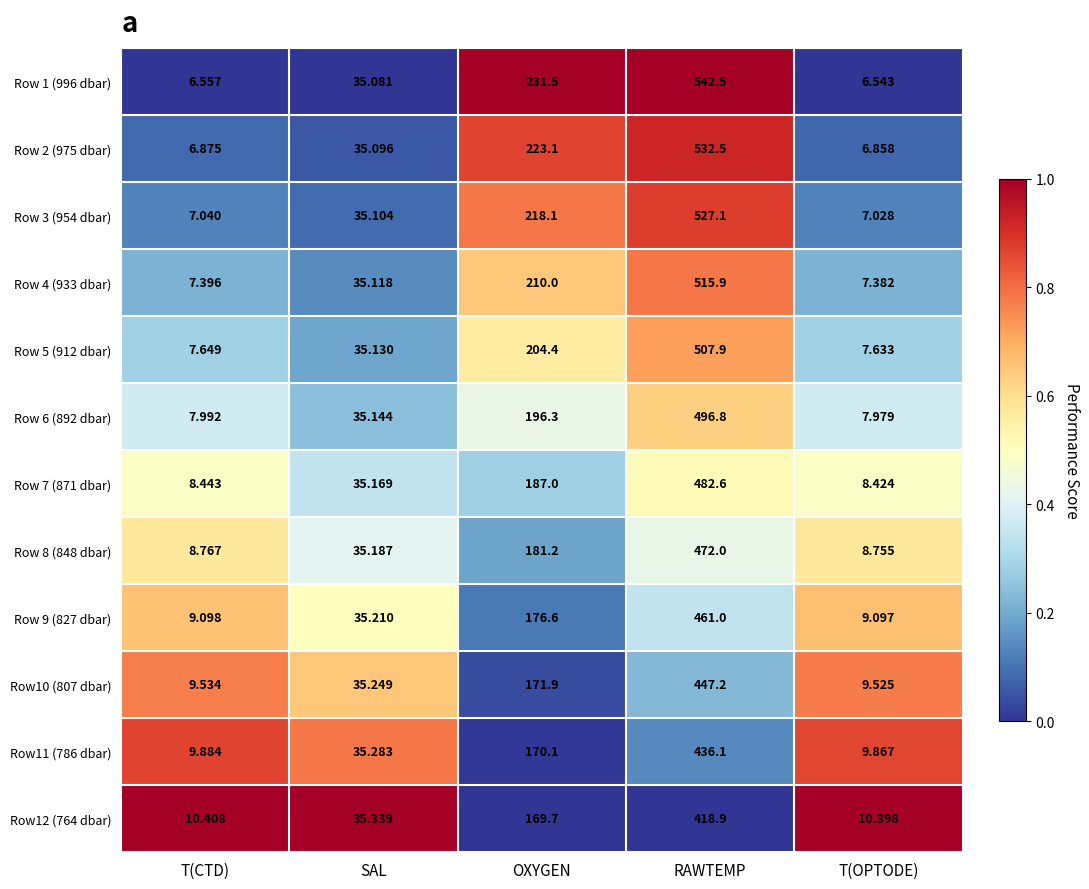

List the labels in order of Row 3 (954 dbar) value, smallest first.

T(OPTODE), T(CTD), SAL, OXYGEN, RAWTEMP